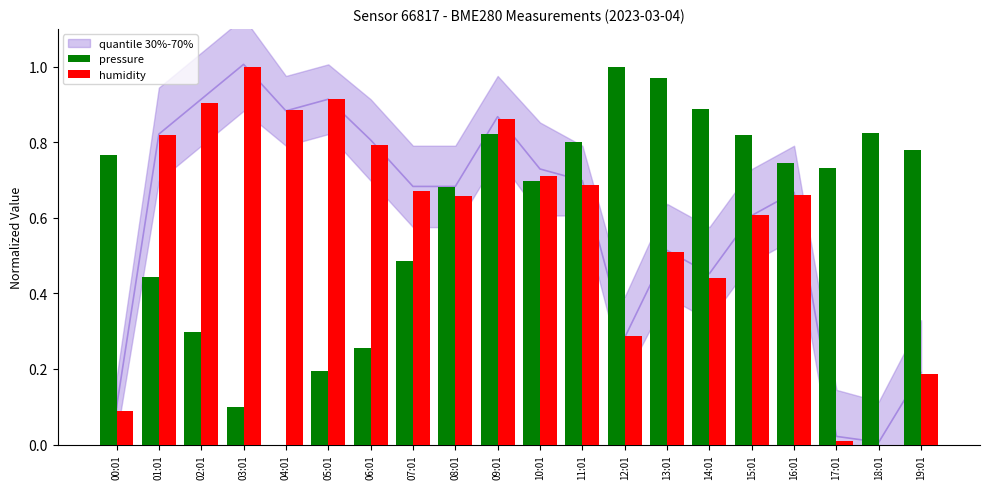

What is the difference between the maximum and minimum values in the pressure series?

1.0